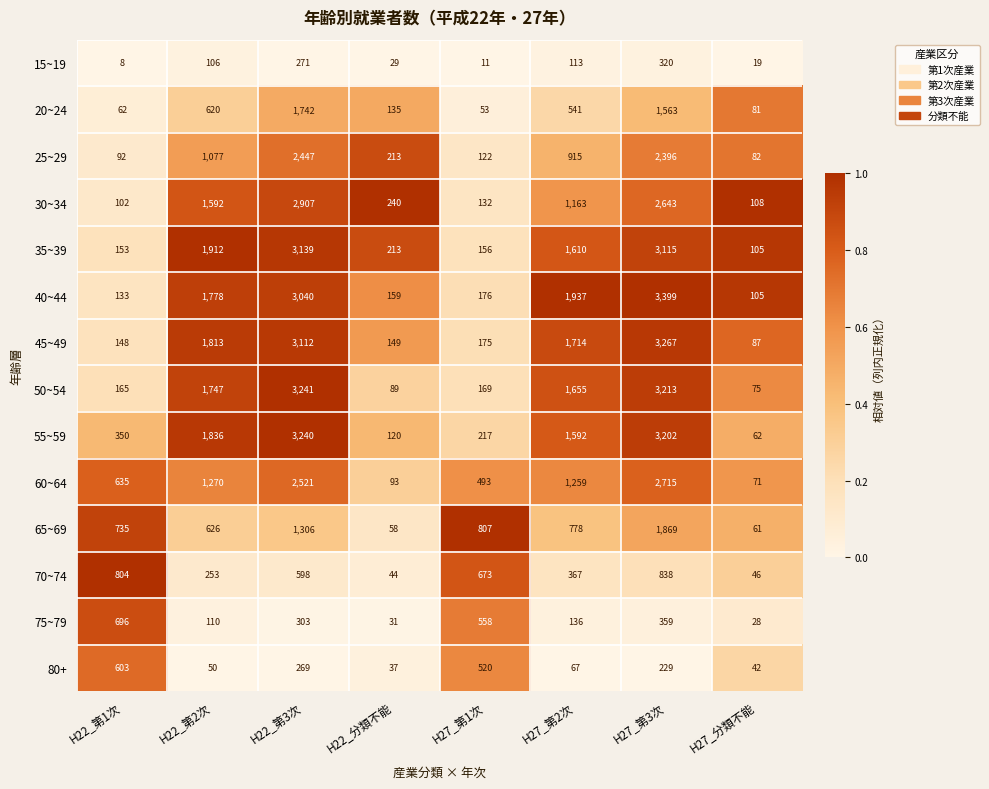

The value of 35~39 at H22_第3次 is 3139. True or false?

True